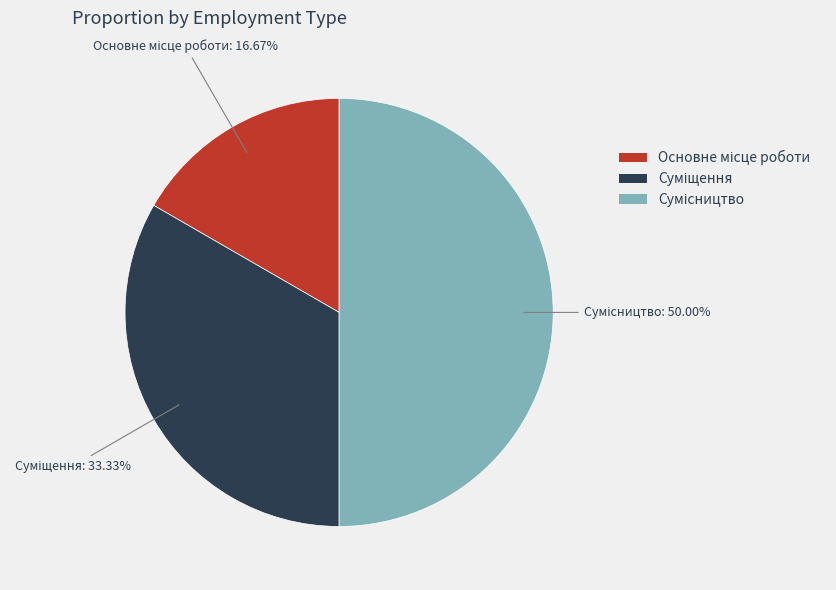

What portion of the pie excludes Основне місце роботи?

83.3%